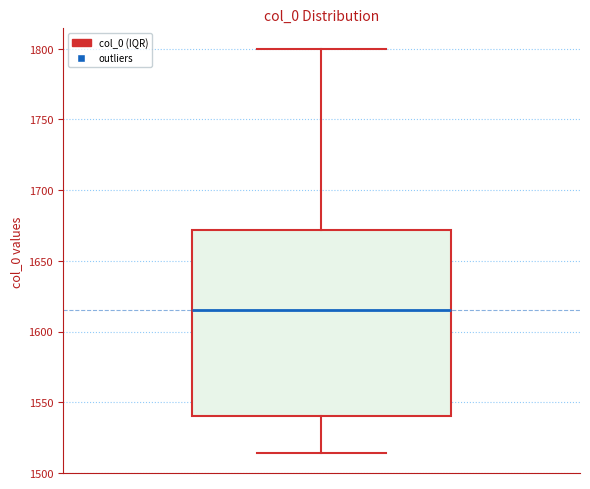

Transcribe this box plot: give where the median line is, the range the box spans, and where the two whiskers end, as read against the y-axis. The values are not printed on the chart, so give them approximately, as read against the axis.

median 1615, box 1540 to 1670, whiskers 1515 to 1800